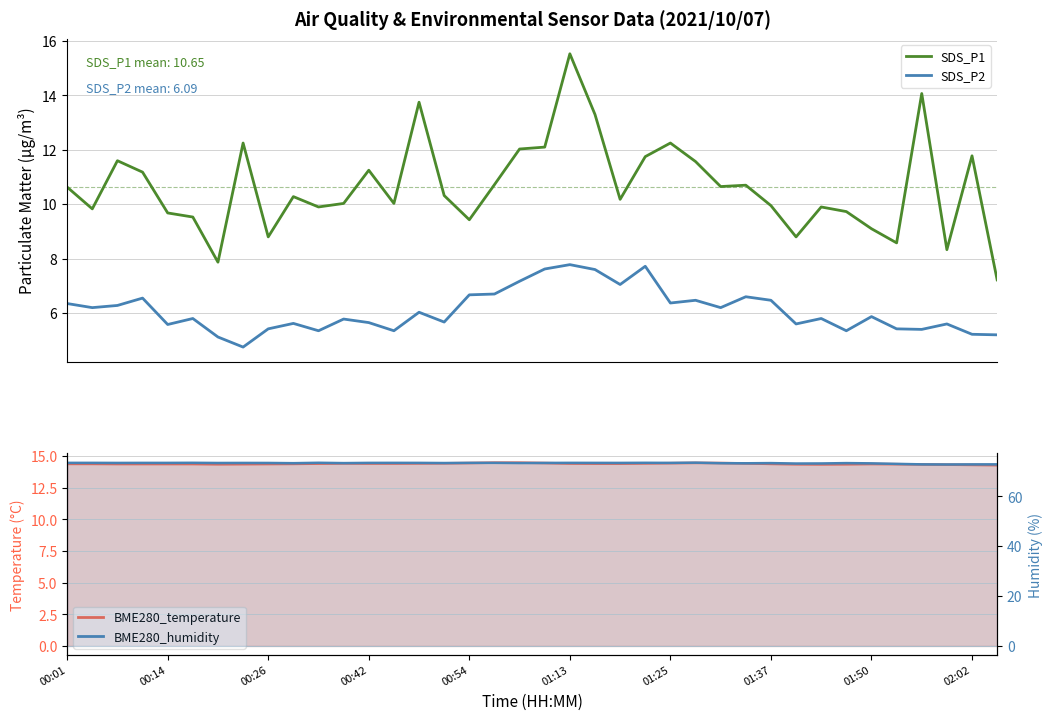

What is the maximum value shown in the chart?

15.5